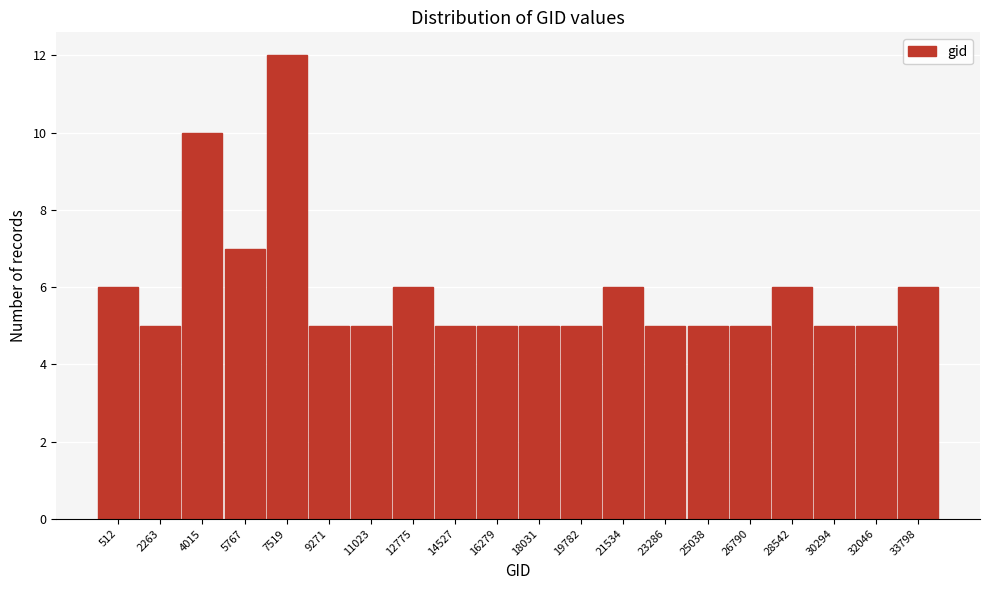

Reading right to left, list all the values displayed in this chart.

6	5	5	6	5	5	5	6	5	5	5	5	6	5	5	12	7	10	5	6